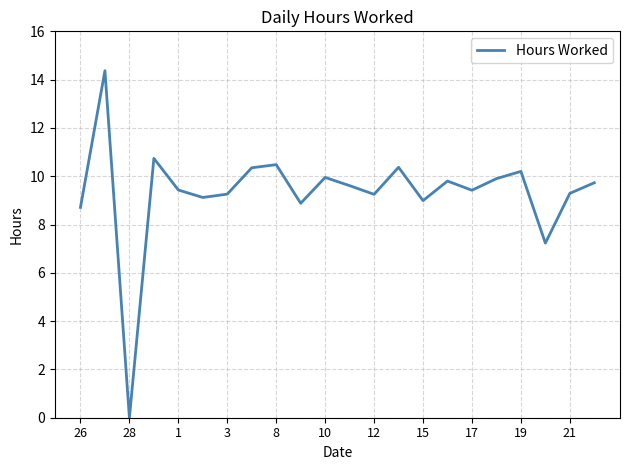

What is the maximum value shown in the chart?

14.4